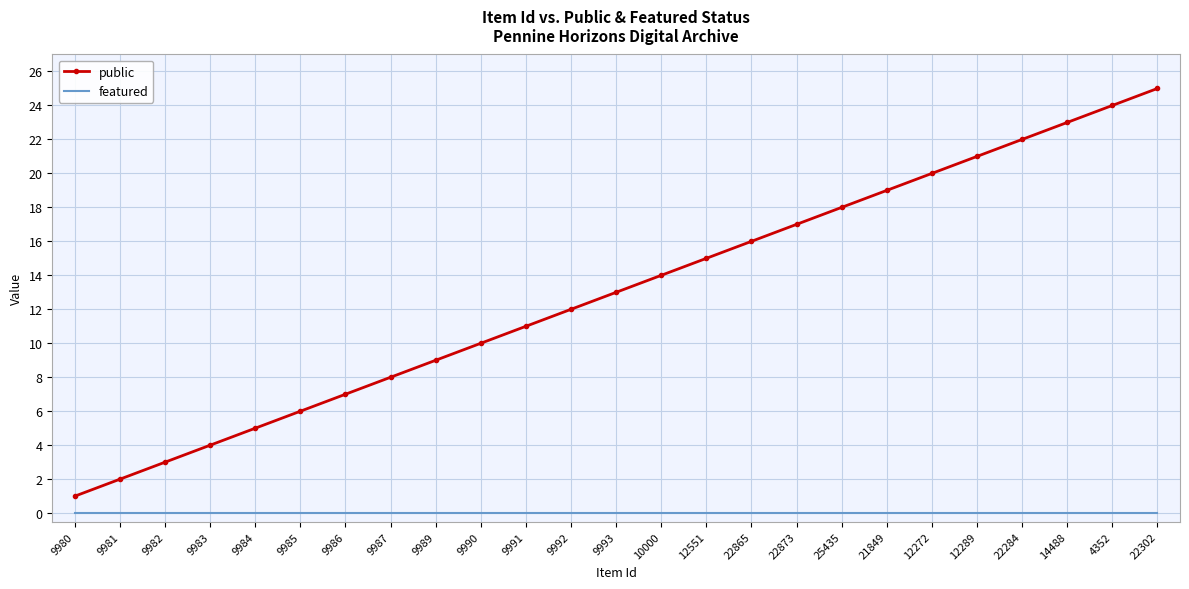

At which label is public closest to 13?

9993